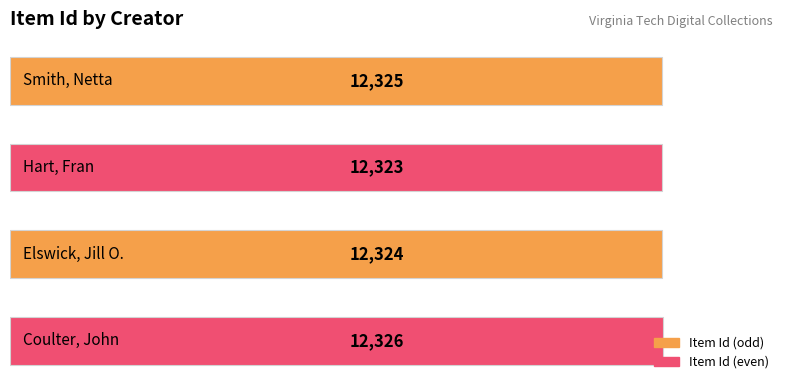

What is the greatest value displayed?

12326